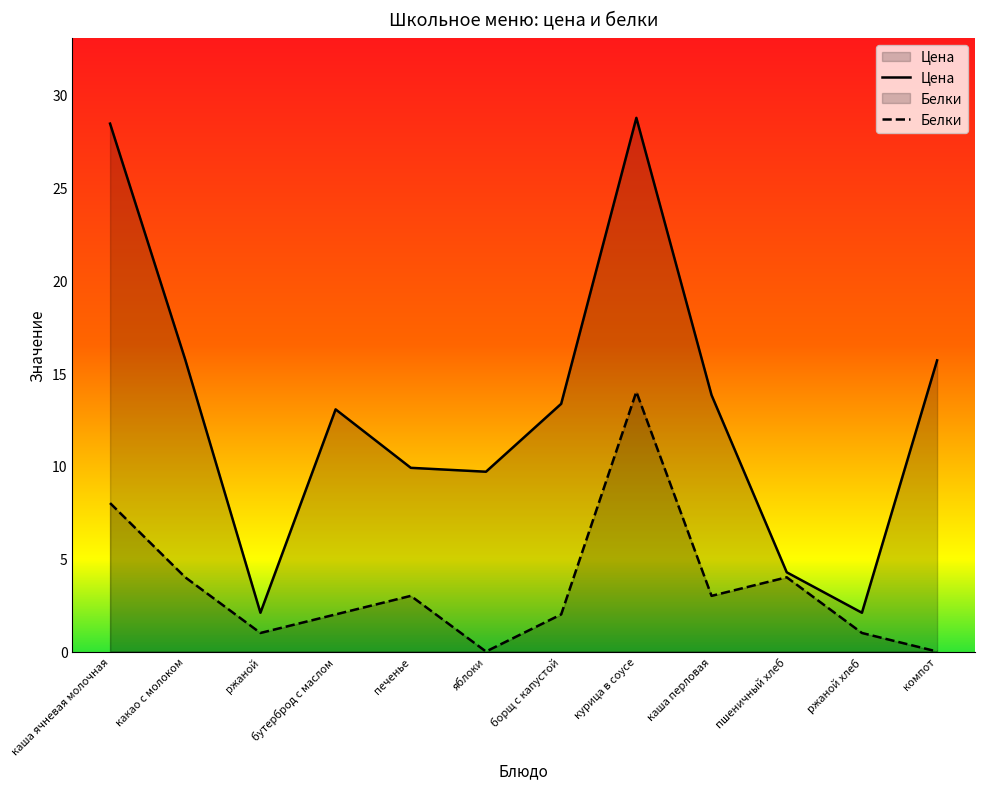

Which has a higher value, ржаной or бутерброд с маслом?

бутерброд с маслом